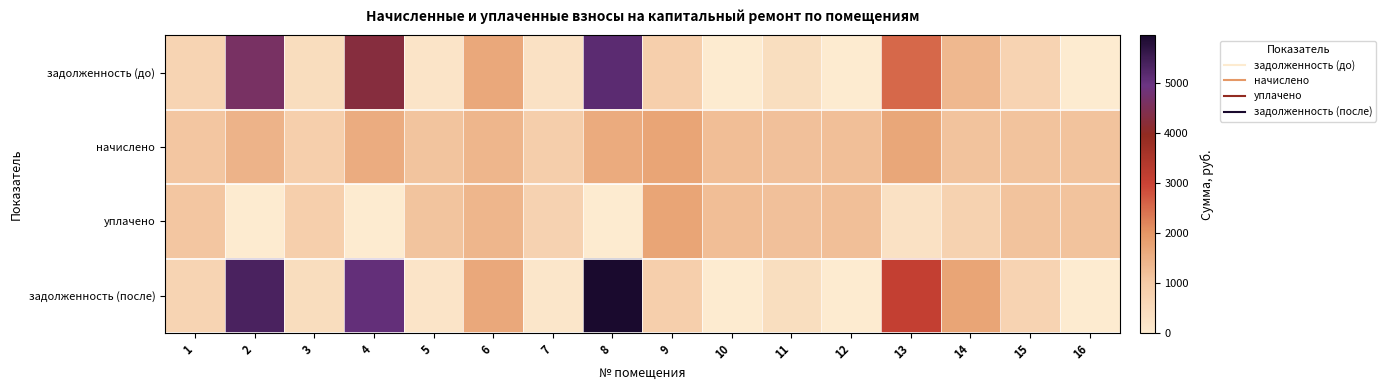

Rank the series by their average value, from highest to lowest.

задолженность (после), задолженность (до), начислено, уплачено